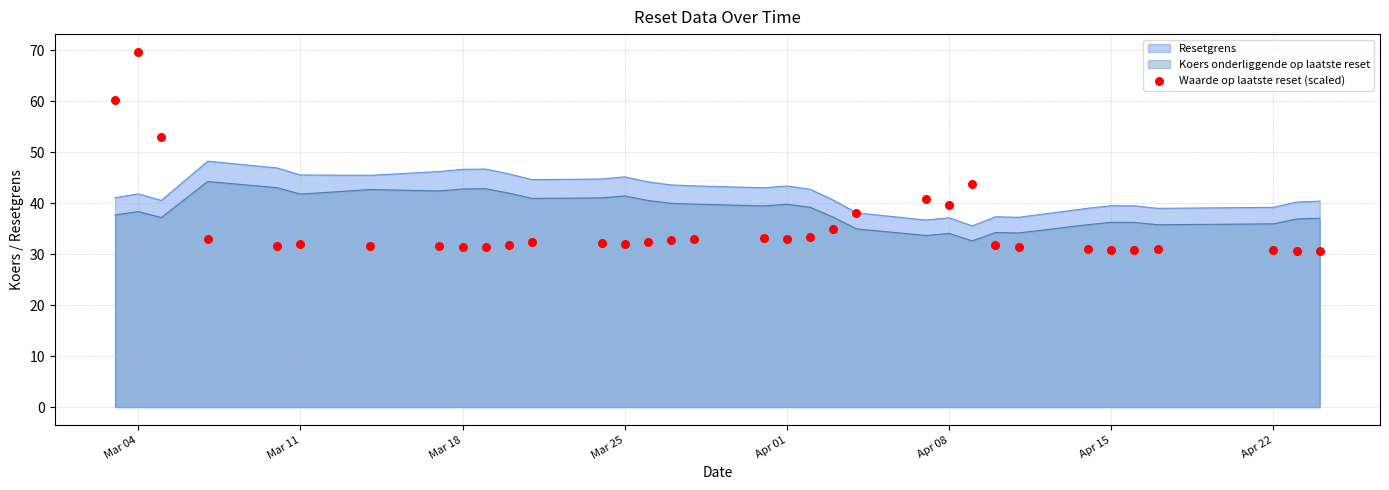

True or false: Koers onderliggende op laatste reset and Resetgrens intersect in this chart.

False